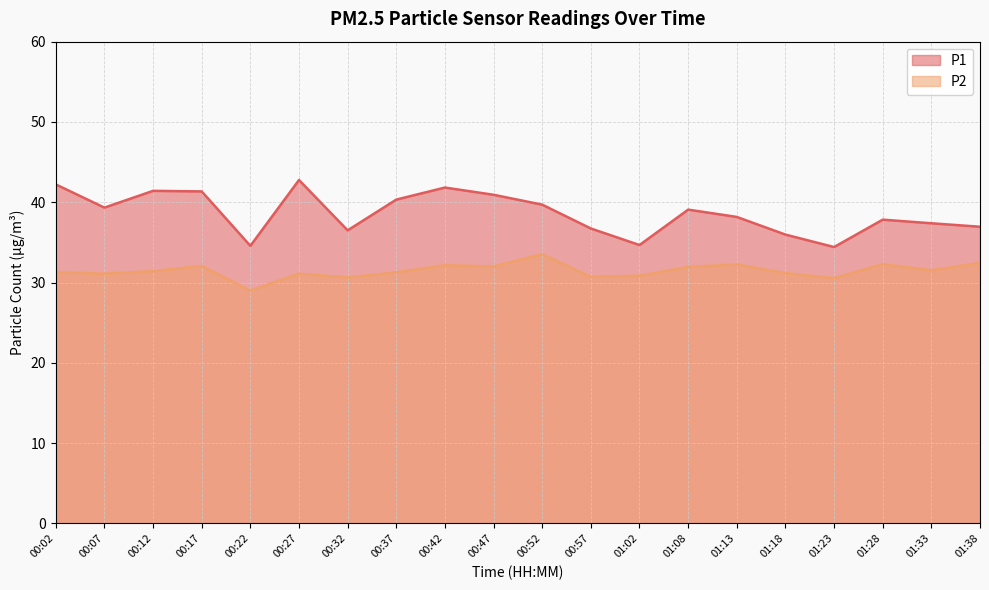

Which series has the widest spread of values?

P1